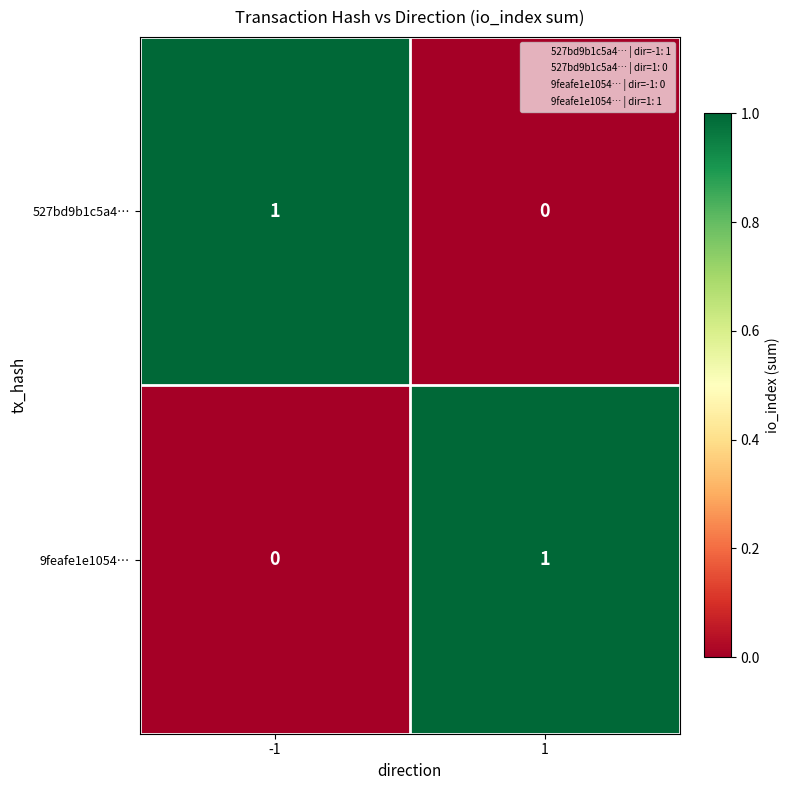

True or false: 527bd9b1c5a4… has a value of 0 at 1.

True